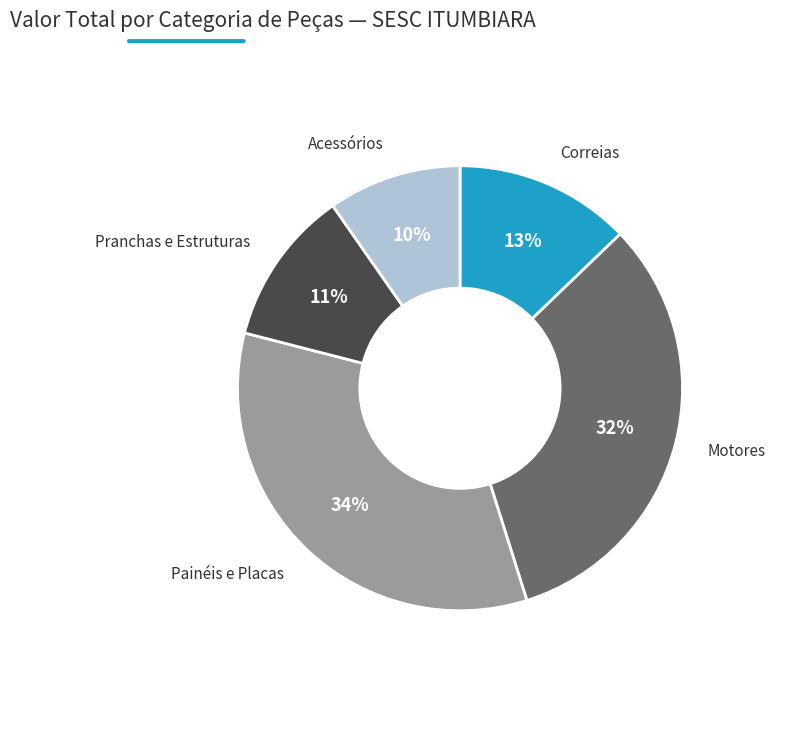

To the nearest percent, what is the average slice percentage?

20%